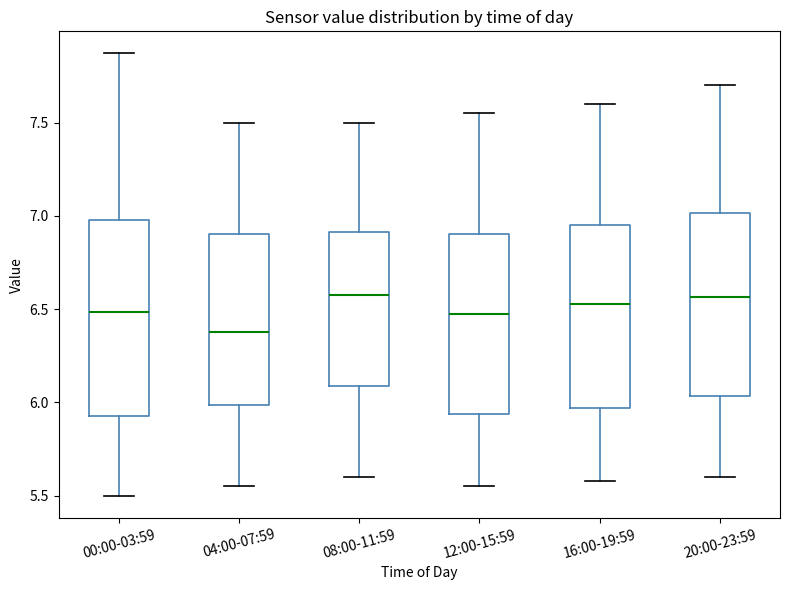

Which box is the tallest, from its lower edge to its upper edge?

00:00-03:59